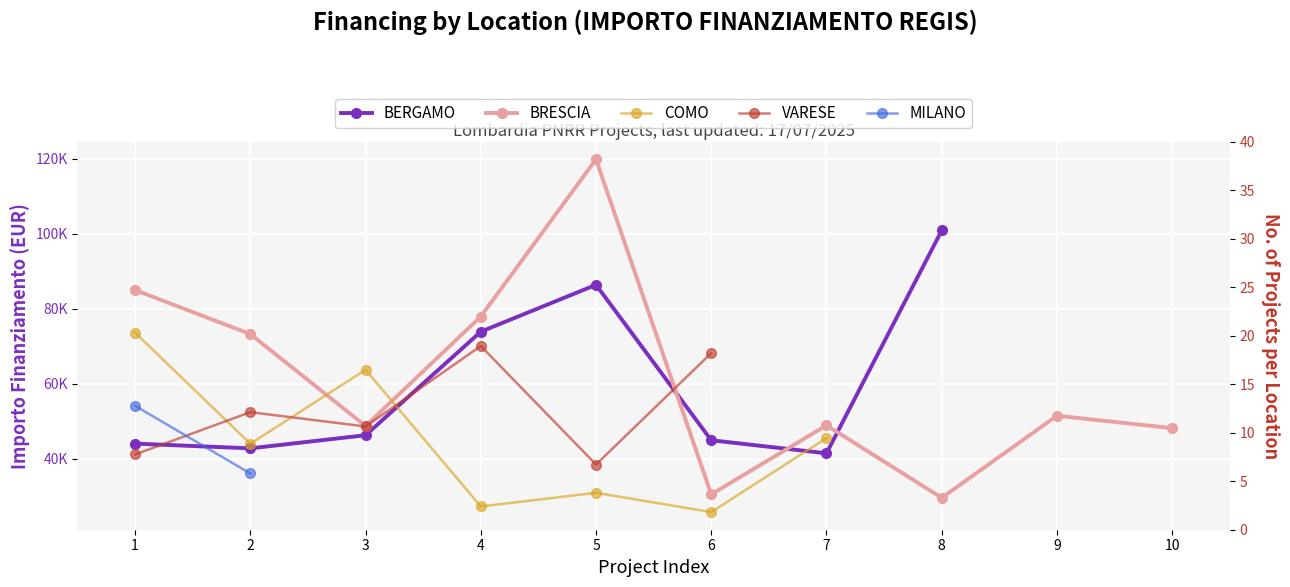

At how many categories does at least one series exceed 84795?

3